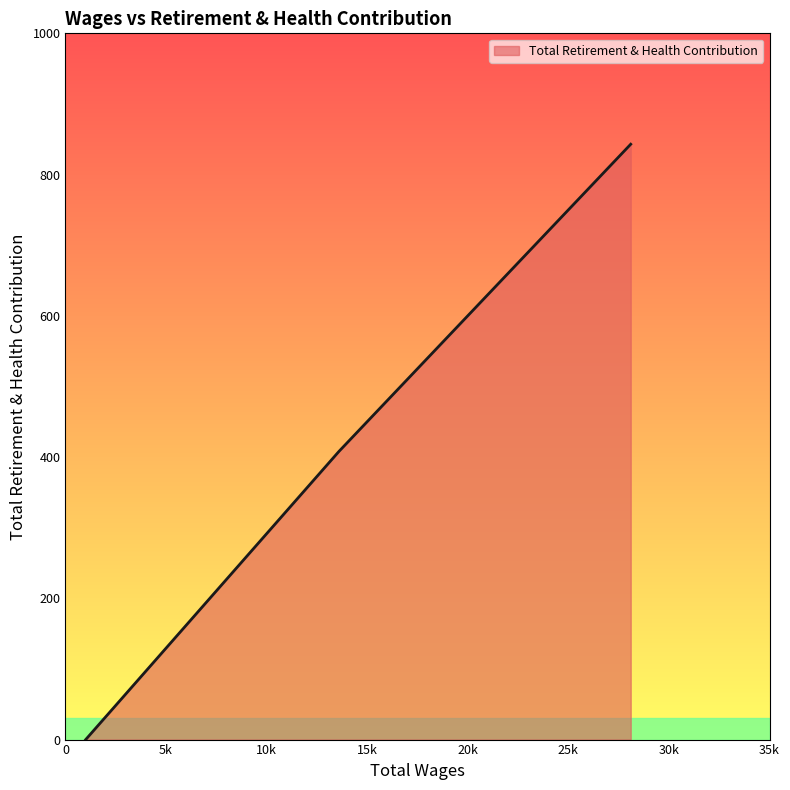

Count the values in the range 0 to 843.

3